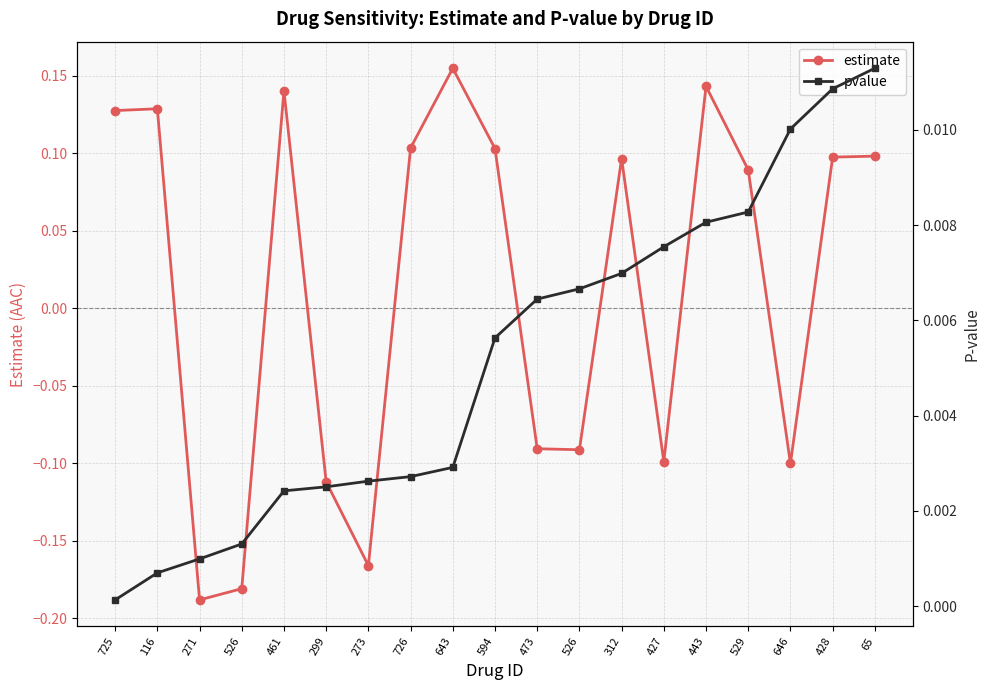

Is the value of estimate at 526 greater than the value of pvalue at 726?

No